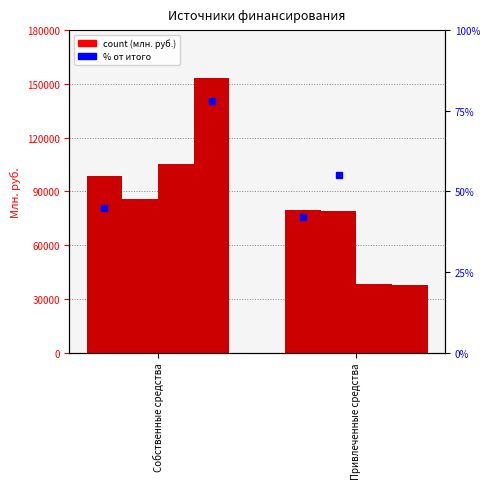

What is the sum of the Plan 2016 values at Собственные средства and Привлеченные средства?

177804.4